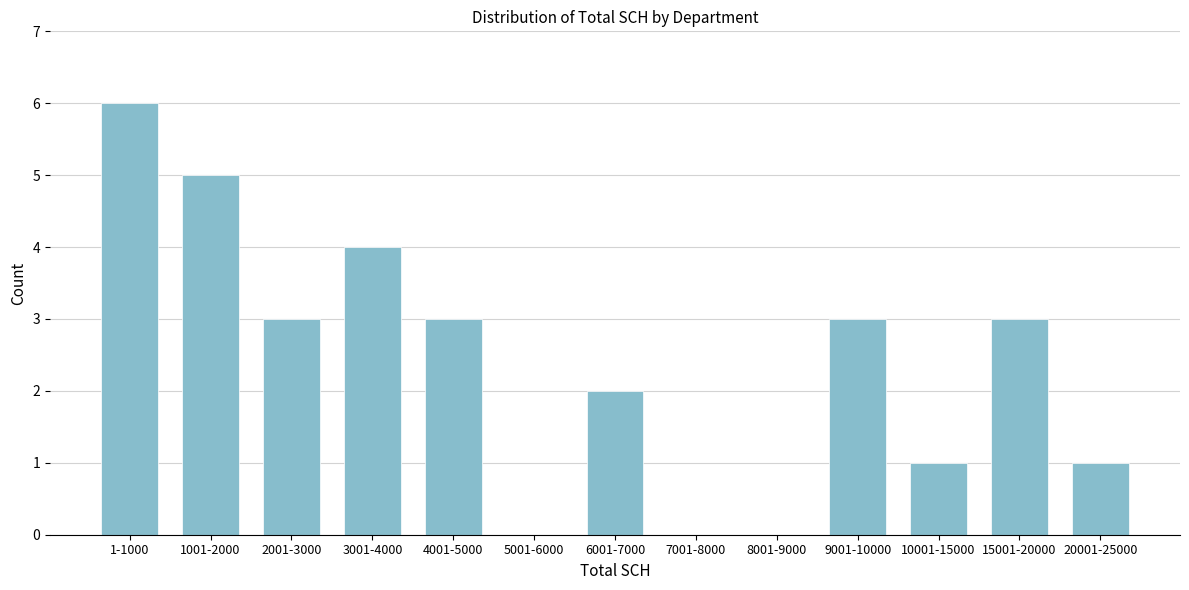

Reading left to right, what are all the values shown in this chart?

1-1000=6	1001-2000=5	2001-3000=3	3001-4000=4	4001-5000=3	5001-6000=0	6001-7000=2	7001-8000=0	8001-9000=0	9001-10000=3	10001-15000=1	15001-20000=3	20001-25000=1